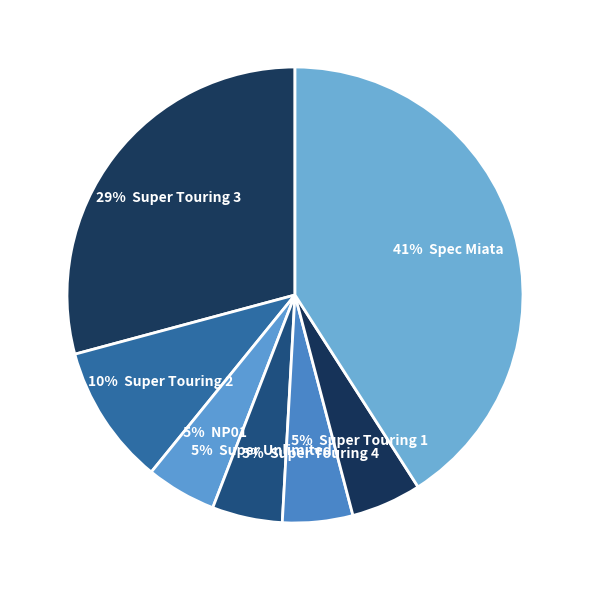

How many segments does this pie chart have?

7